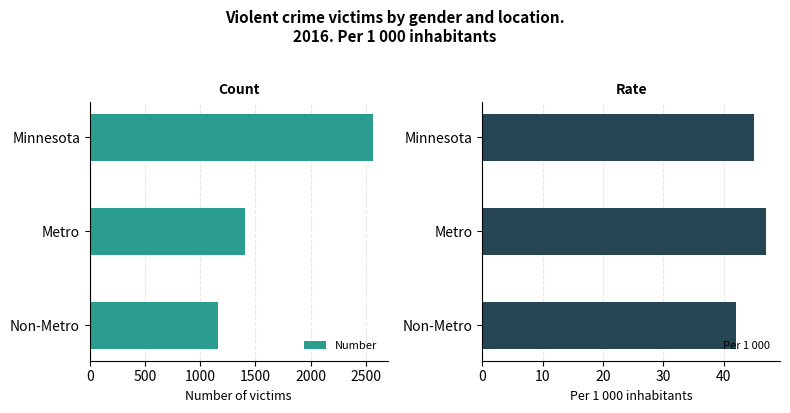

What is the greatest value displayed?

2568